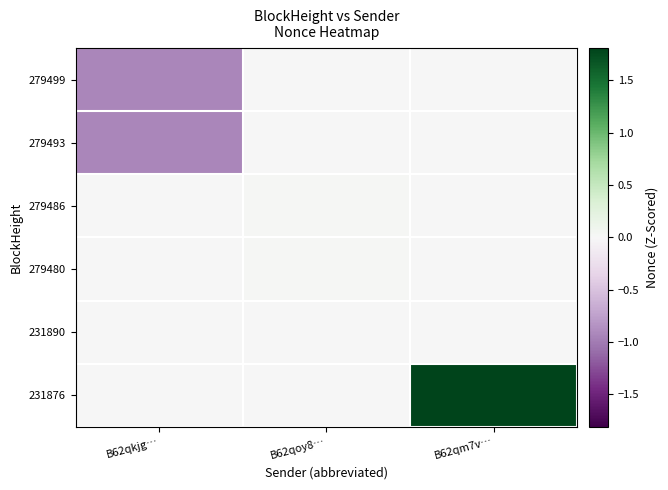

Which category has the lowest value across all series?

B62qkjg…